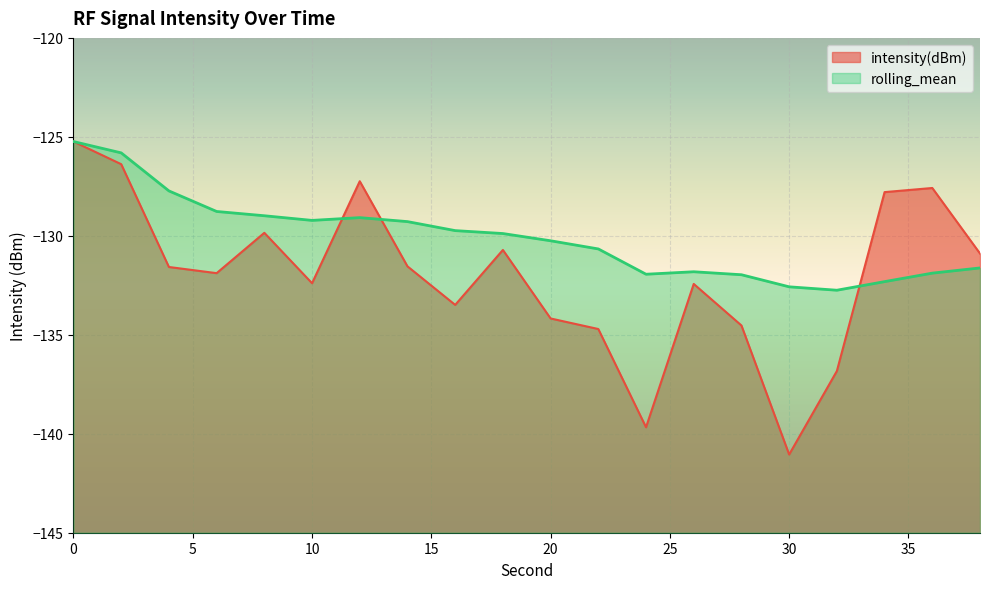

True or false: rolling_mean and intensity(dBm) cross at least once.

True